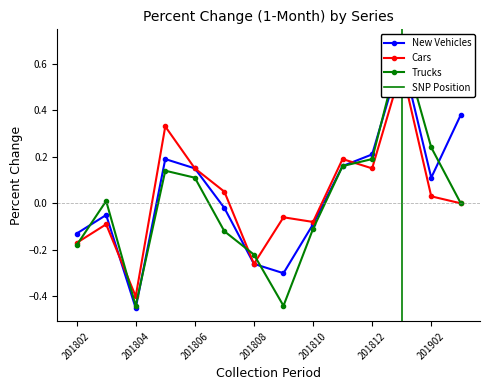

Is this an area chart (filled region under the line)?

No